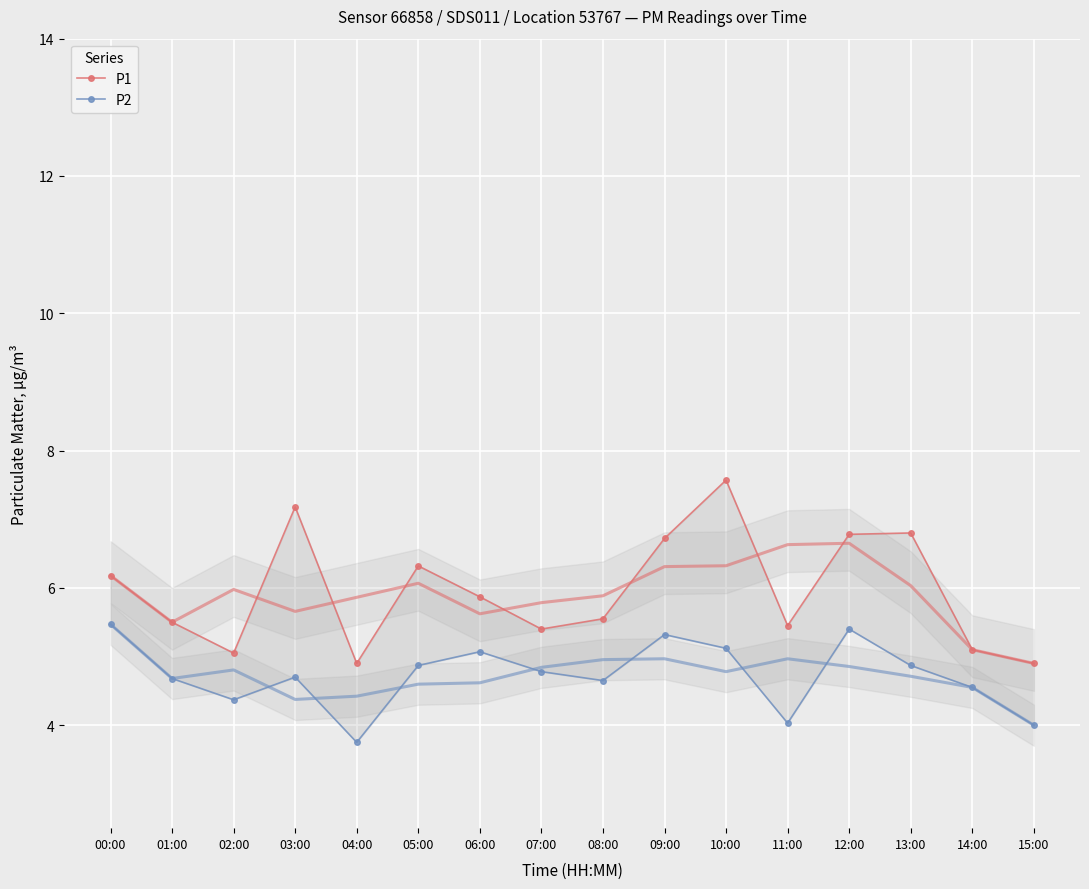

Which has a higher value, 06:00 or 01:00?

06:00